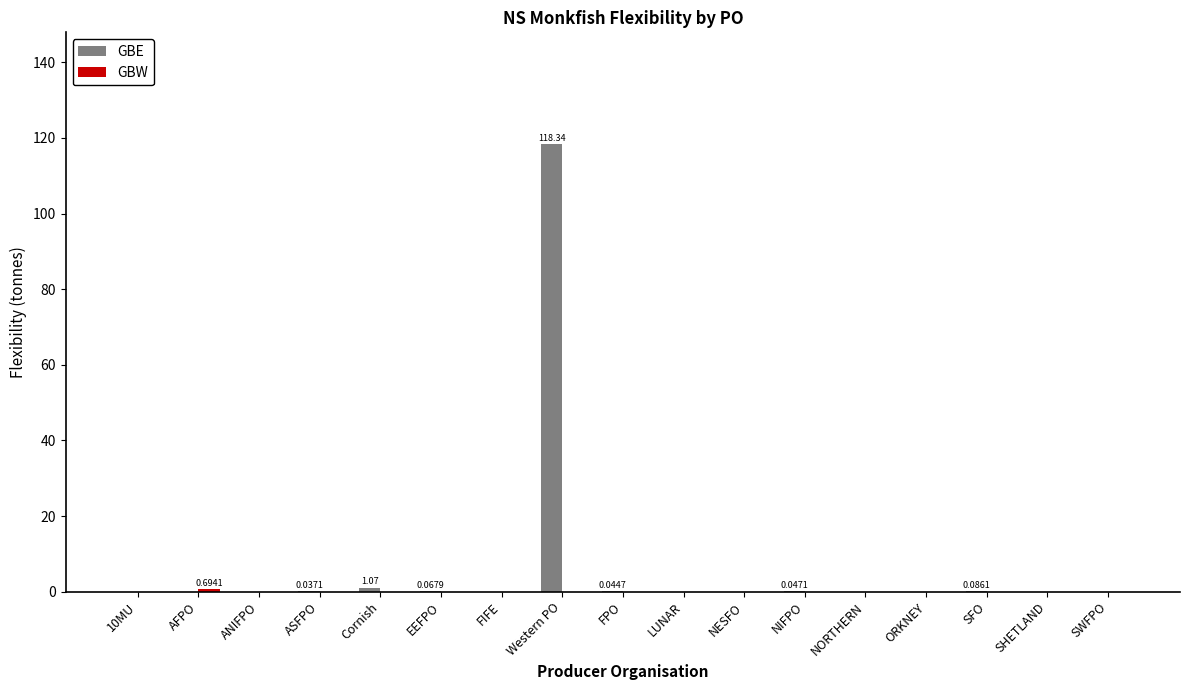

Between 10MU and Western PO, which series saw the biggest shift?

GBE